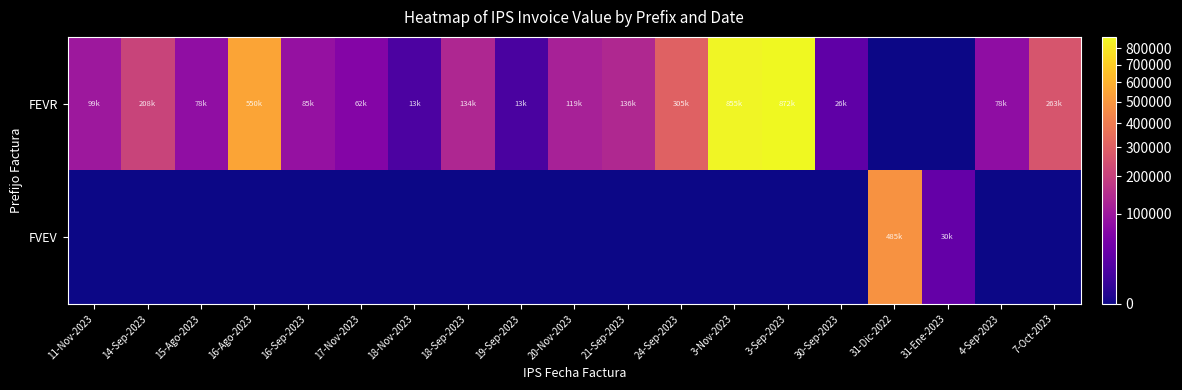

Reading left to right, list all the values displayed in this chart.

FEVR: 11-Nov-2023=99560	14-Sep-2023=208558	15-Ago-2023=78996	16-Ago-2023=550744	16-Sep-2023=85819	17-Nov-2023=62770	18-Nov-2023=13780	18-Sep-2023=134298	19-Sep-2023=13166	20-Nov-2023=119900	21-Sep-2023=136109	24-Sep-2023=305287	3-Nov-2023=855119	3-Sep-2023=872613	30-Sep-2023=26332	31-Dic-2022=0	31-Ene-2023=0	4-Sep-2023=78349	7-Oct-2023=263067
FVEV: 11-Nov-2023=0	14-Sep-2023=0	15-Ago-2023=0	16-Ago-2023=0	16-Sep-2023=0	17-Nov-2023=0	18-Nov-2023=0	18-Sep-2023=0	19-Sep-2023=0	20-Nov-2023=0	21-Sep-2023=0	24-Sep-2023=0	3-Nov-2023=0	3-Sep-2023=0	30-Sep-2023=0	31-Dic-2022=485046	31-Ene-2023=30200	4-Sep-2023=0	7-Oct-2023=0